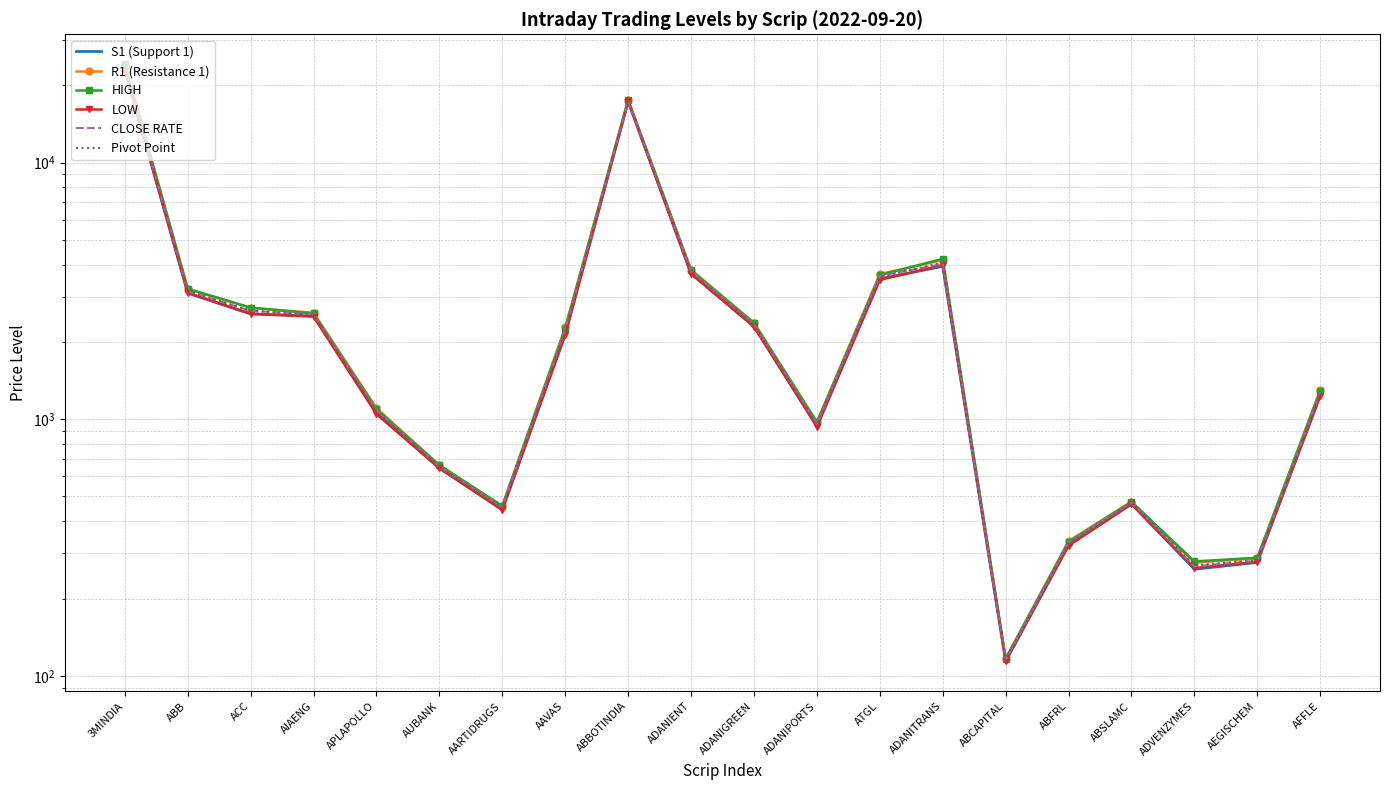

What is the label of the 19th point from the left?

AEGISCHEM